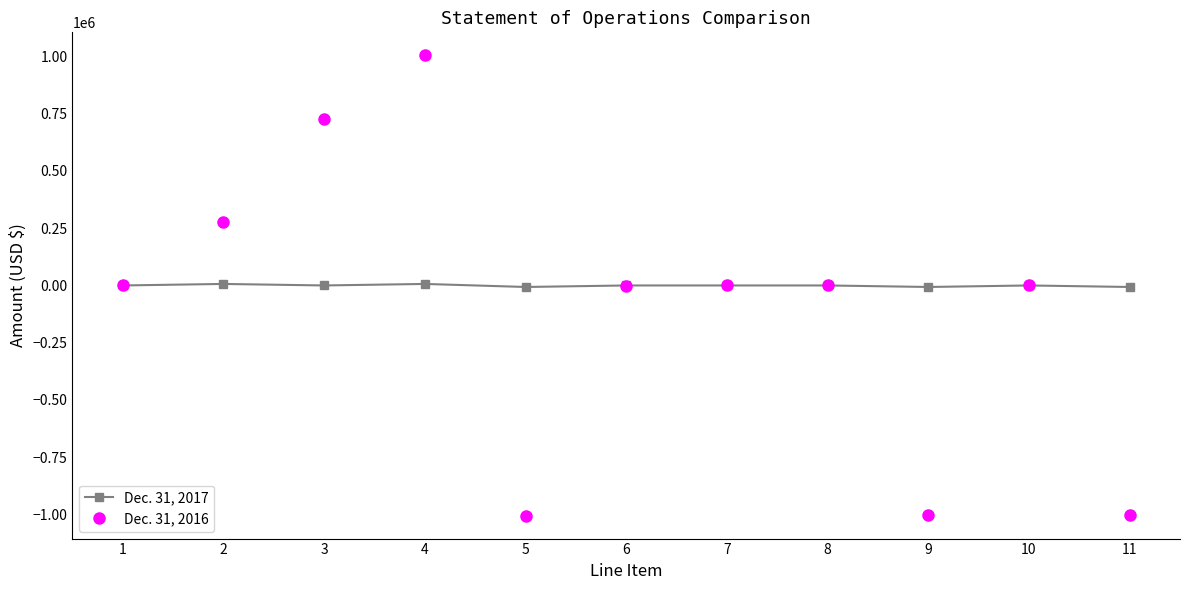

Which series ends up on top after the final intersection of Dec. 31, 2016 and Dec. 31, 2017?

Dec. 31, 2017